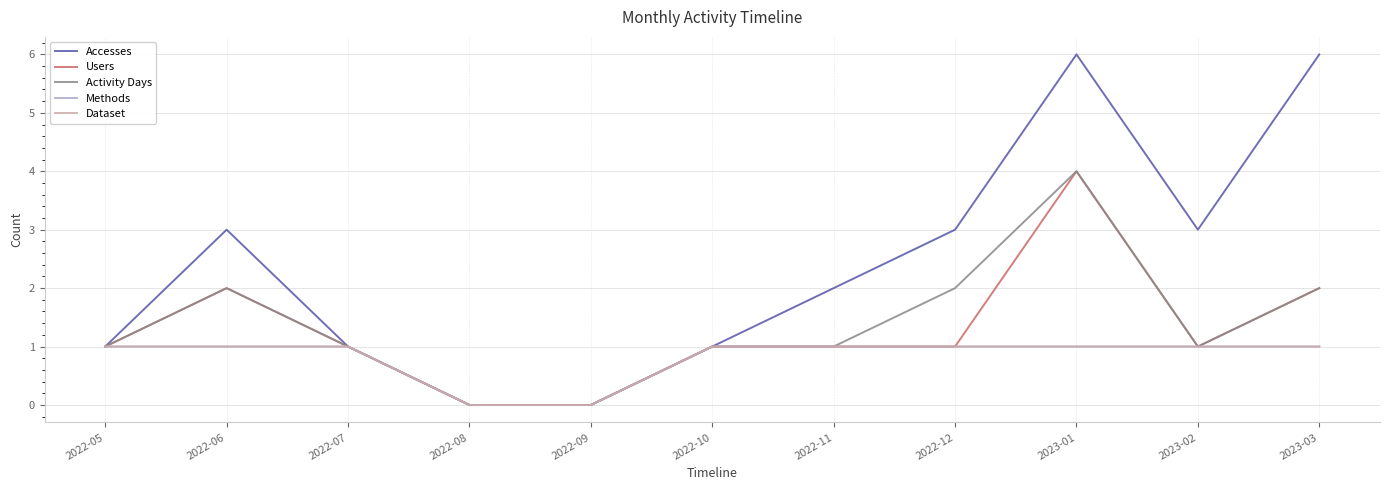

Is this an area chart (filled region under the line)?

No